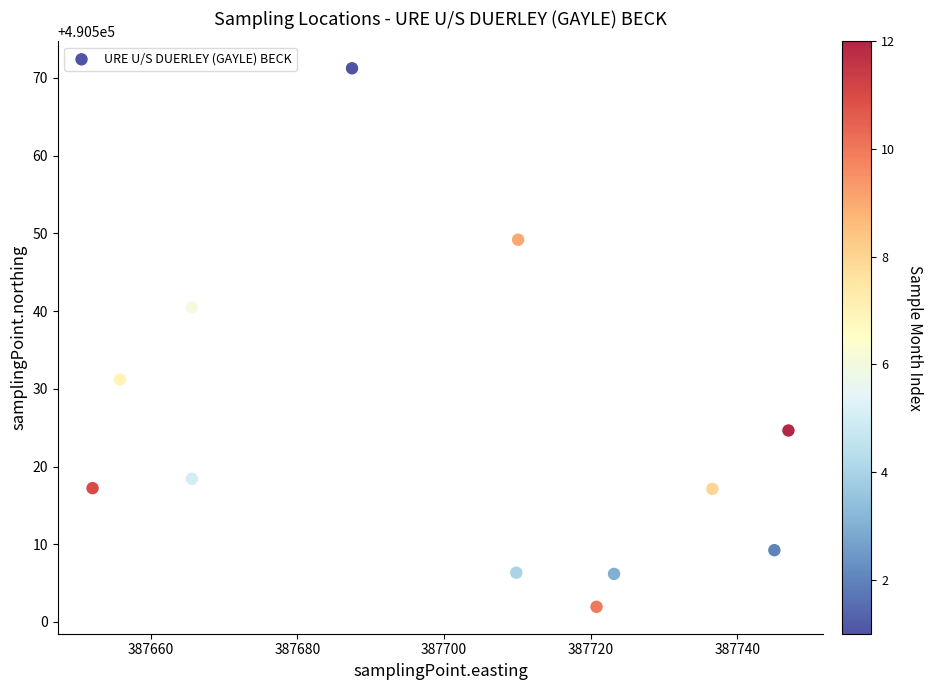

What is the range of X values (max minus min)?

94.9